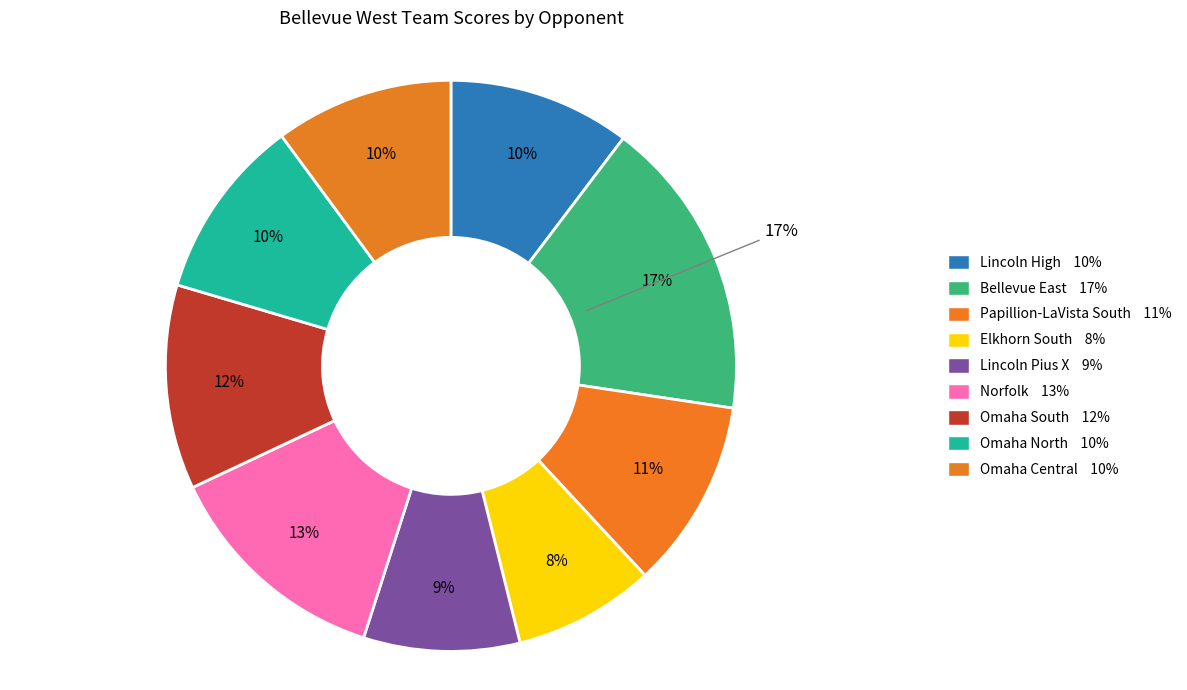

To the nearest percent, what percentage of the pie is Lincoln Pius X?

9%